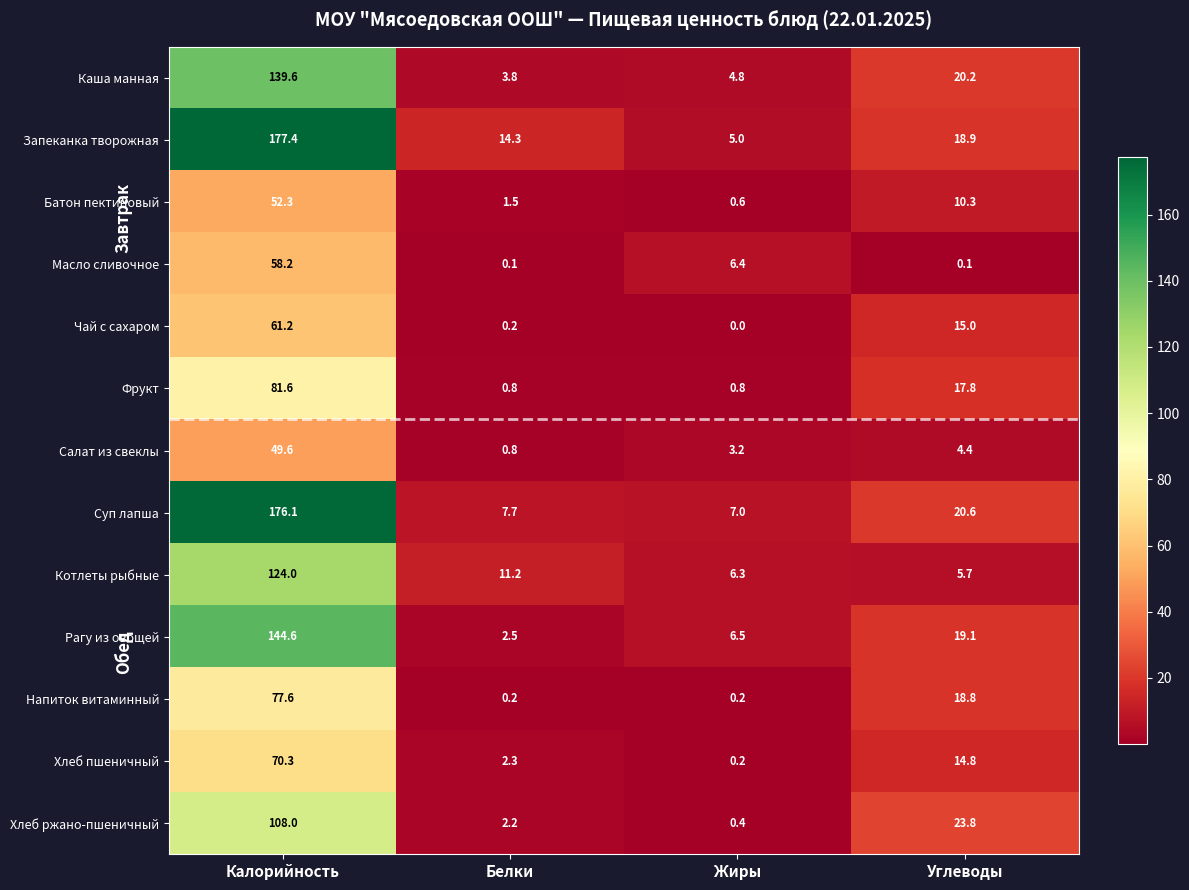

What is the difference between the highest and lowest values at Калорийность?

127.8